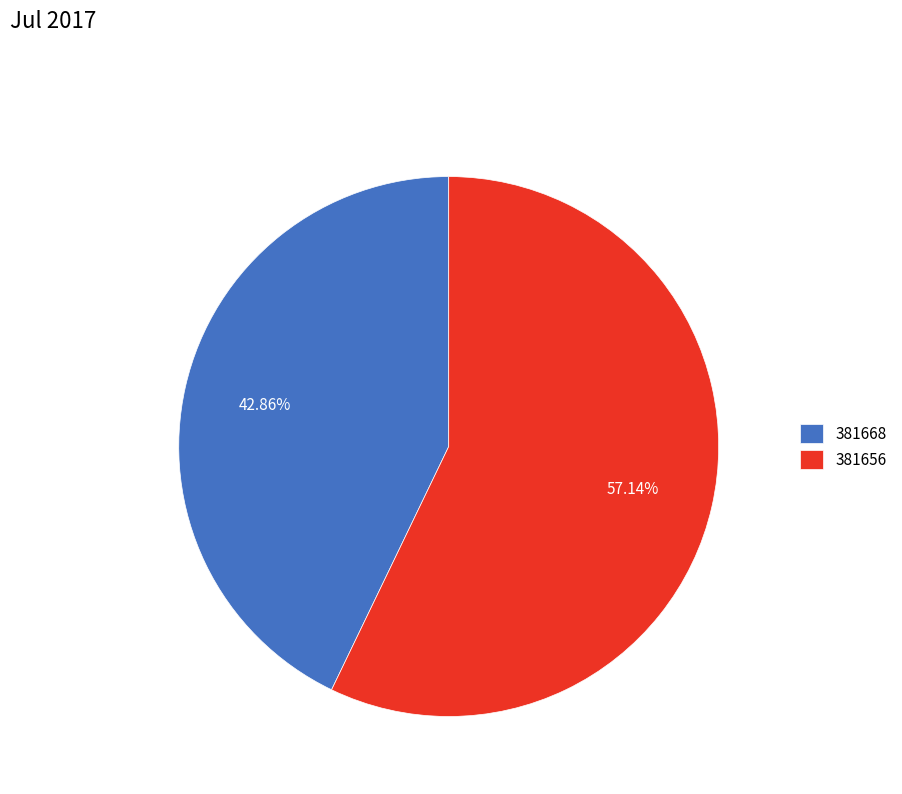

Rank the categories by value from lowest to highest.

381668, 381656